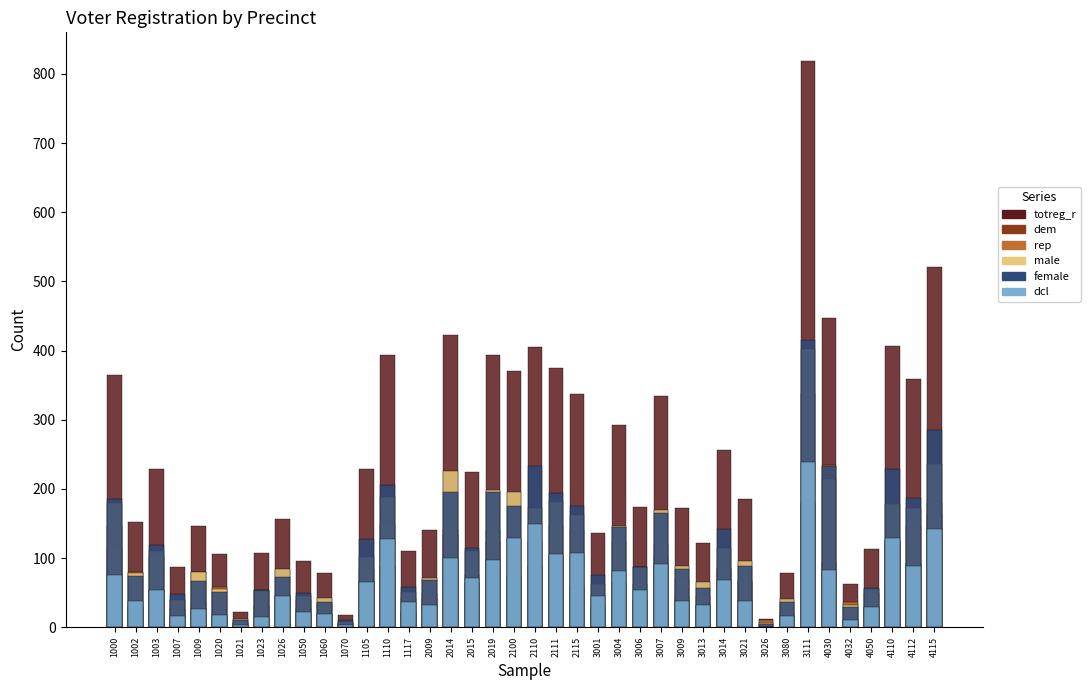

Is it true that rep equals 37 at 1009?

False